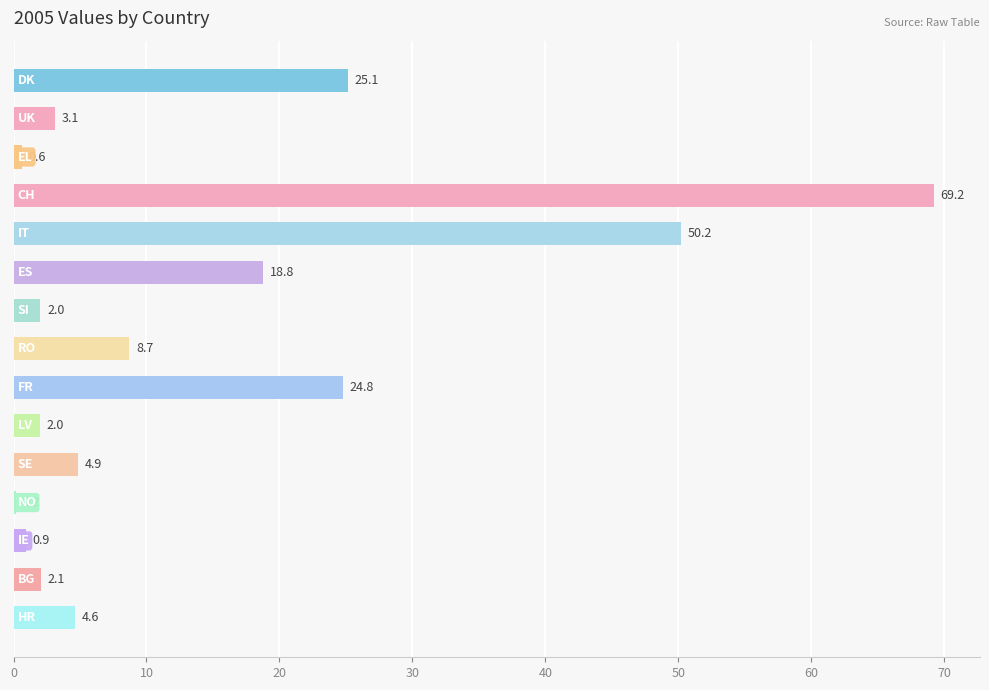

What is the greatest value displayed?

69.2